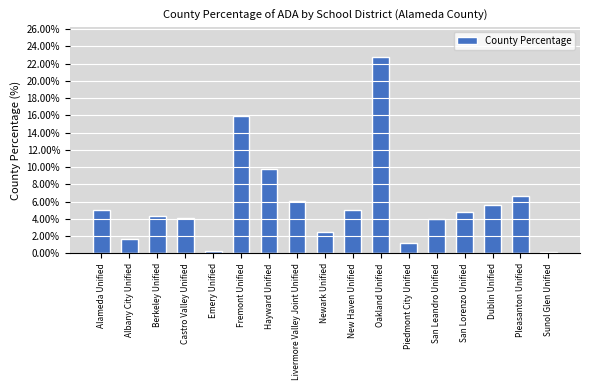

Which label corresponds to the largest value in the chart?

Oakland Unified